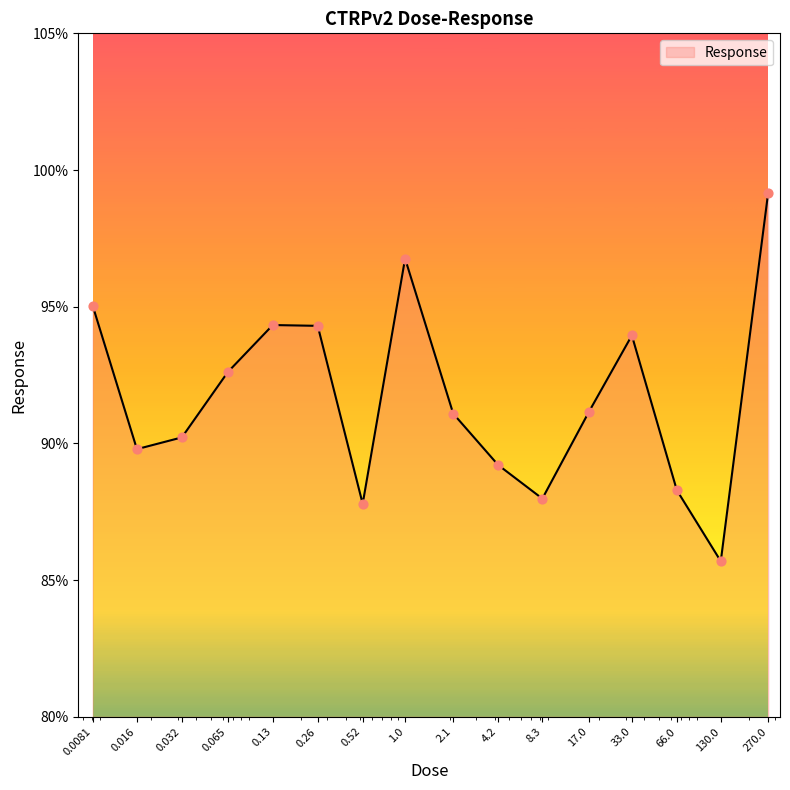

What is the difference between the maximum and minimum values?

13.5